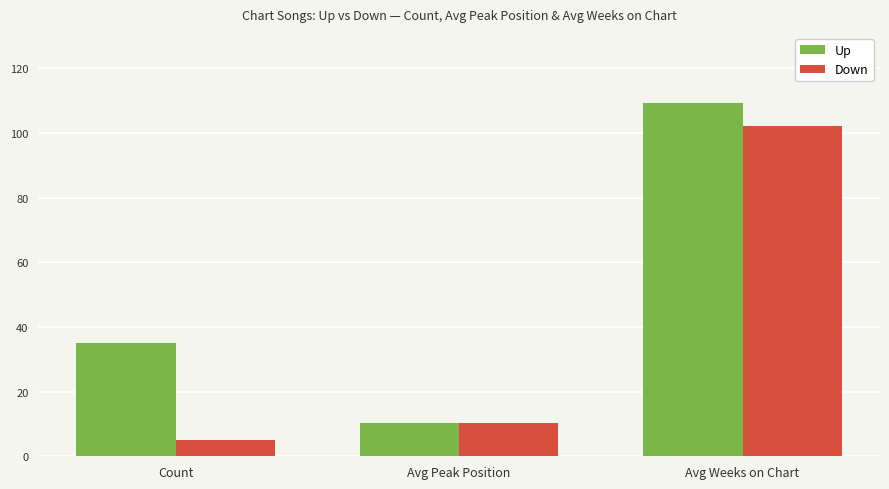

The Up series shows 148.1 at Avg Weeks on Chart. True or false?

False